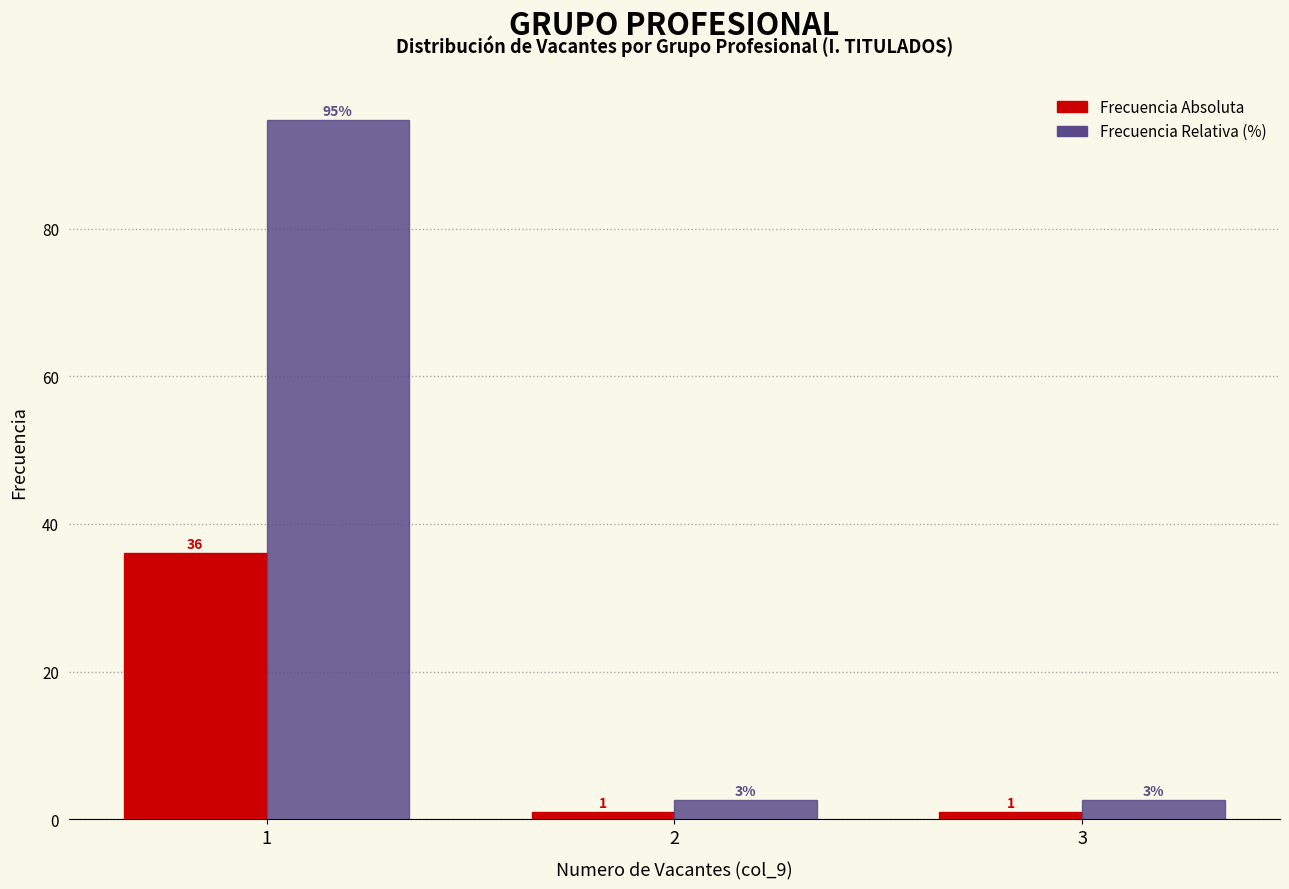

Which series changed the most between 1 and 2?

Frecuencia Relativa (%)